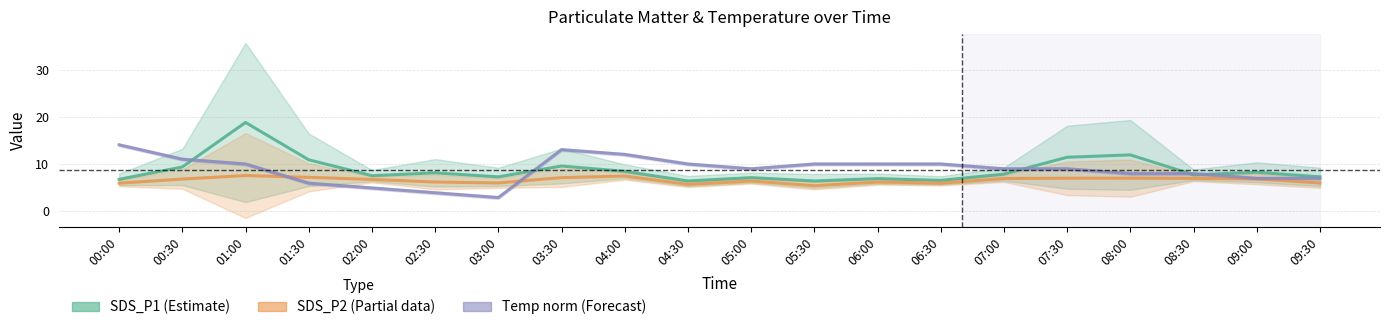

What are all the series names shown in the legend?

SDS_P1, SDS_P2, Temp (norm)